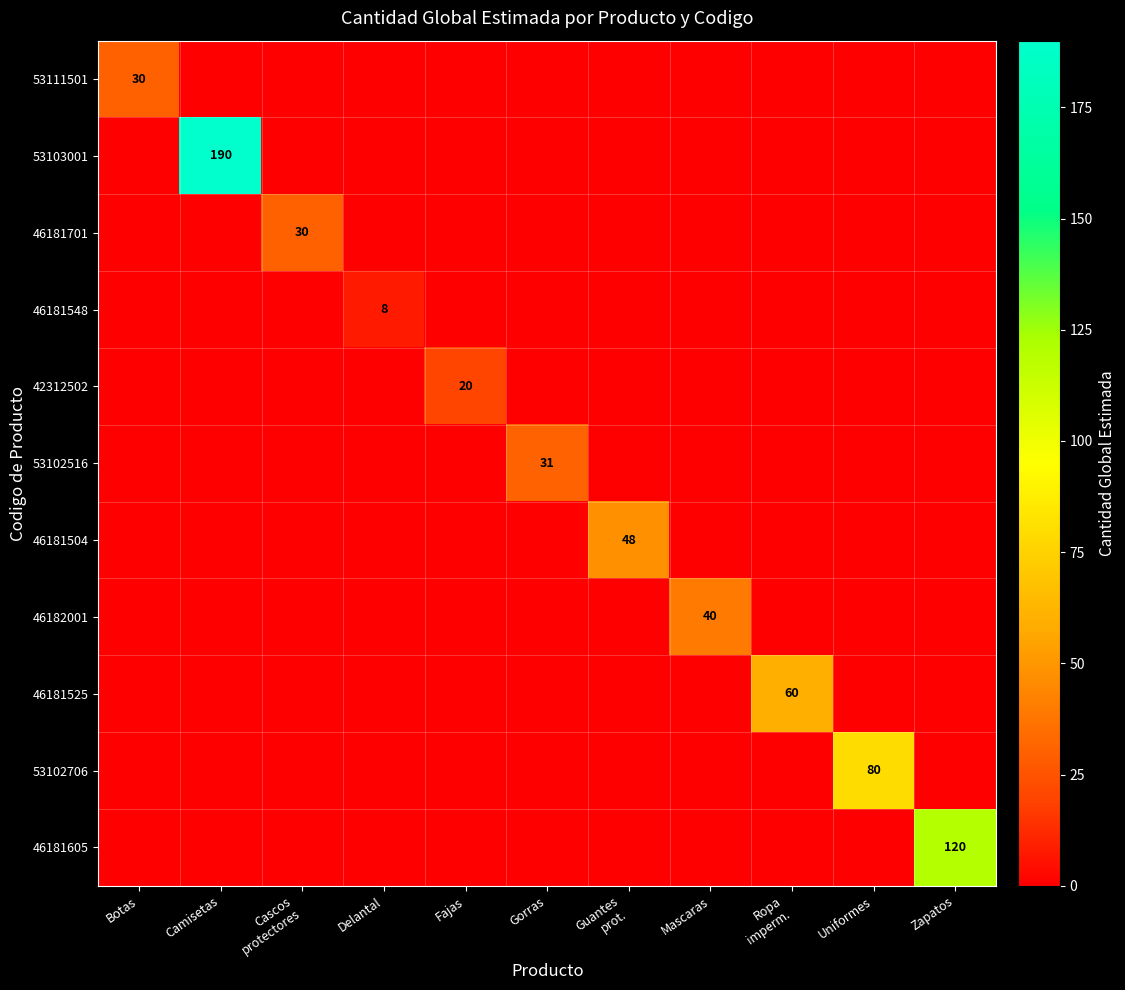

What is the difference between the highest and lowest values at Zapatos?

120